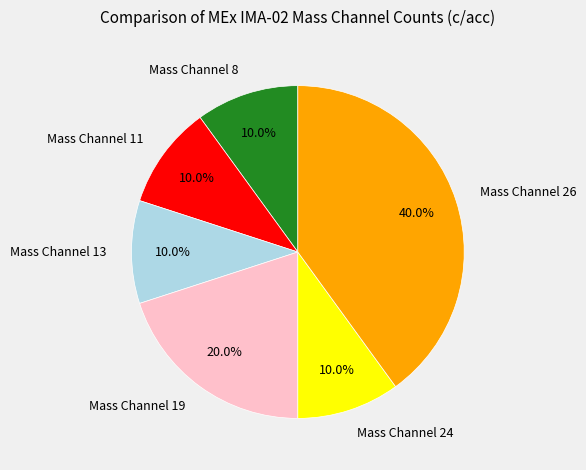

Is it true that Mass Channel 24 is 10% of the pie?

True